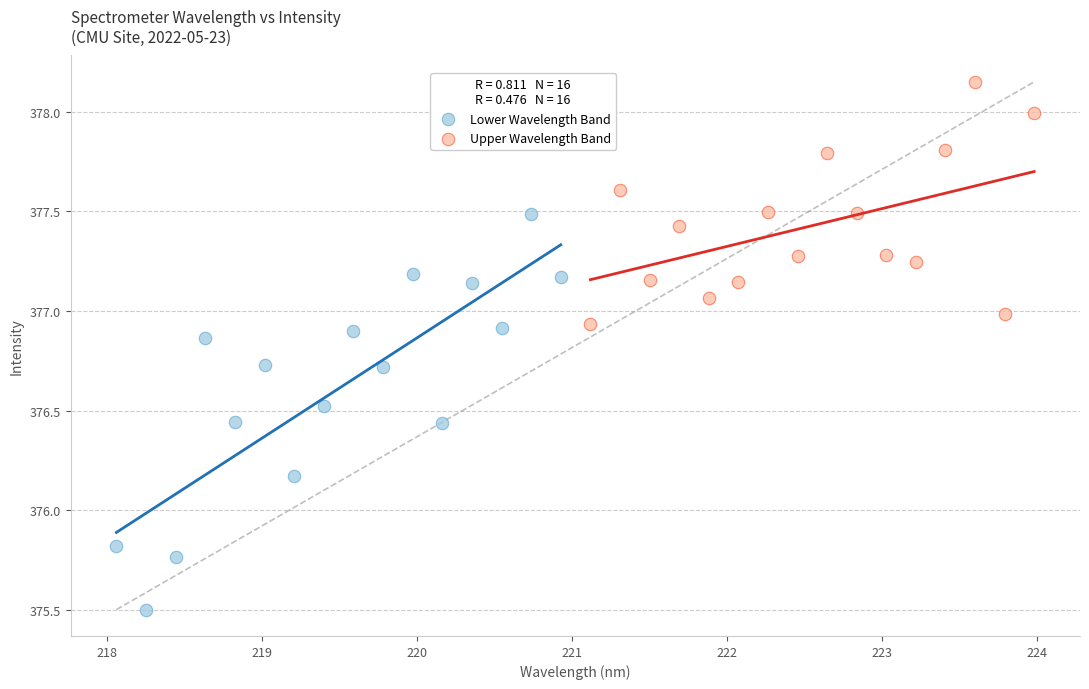

What are all the series names shown in the legend?

Lower Wavelength Band, Upper Wavelength Band